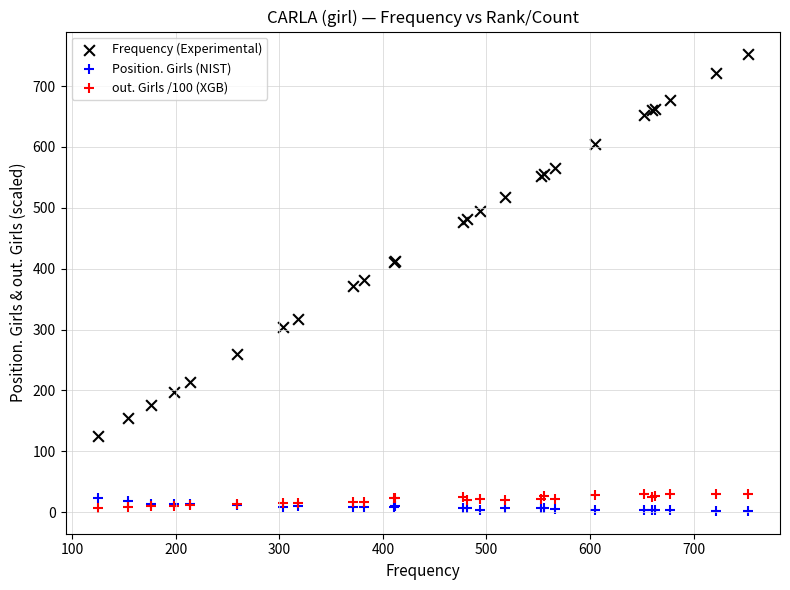

What are all the series names shown in the legend?

Frequency (Experimental), Position. Girls (NIST), out. Girls /100 (XGB)